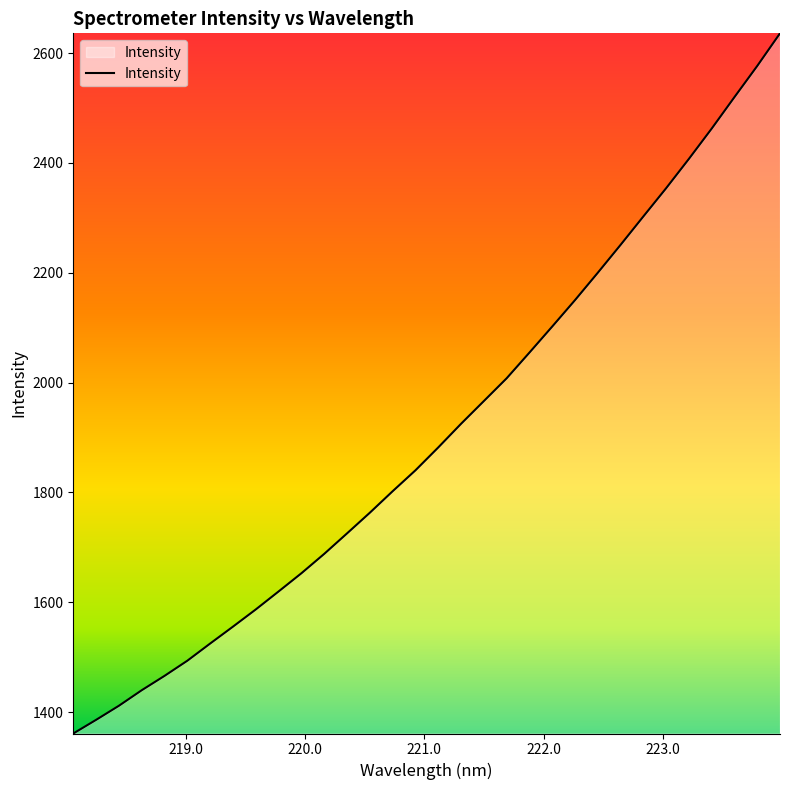

Reading left to right, transcribe all the data shown in this chart.

1361.2	1386.0	1411.7	1440.0	1466.2	1493.8	1525.0	1555.8	1587.1	1619.9	1653.0	1688.3	1725.5	1763.2	1802.3	1840.3	1882.0	1925.0	1966.4	2007.8	2054.6	2102.1	2150.2	2200.0	2250.7	2302.4	2353.9	2407.3	2462.4	2519.7	2576.4	2635.8